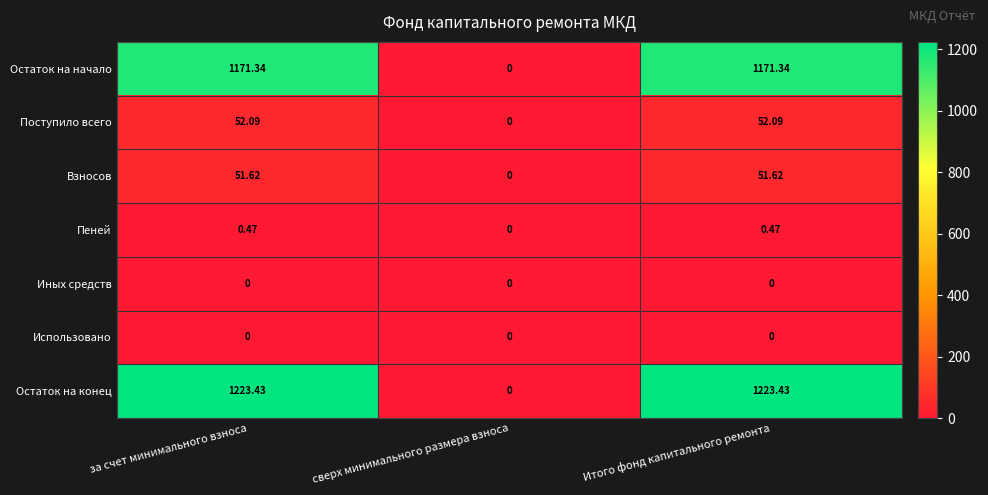

Which category has the lowest value in the Остаток на конец series?

сверх минимального размера взноса